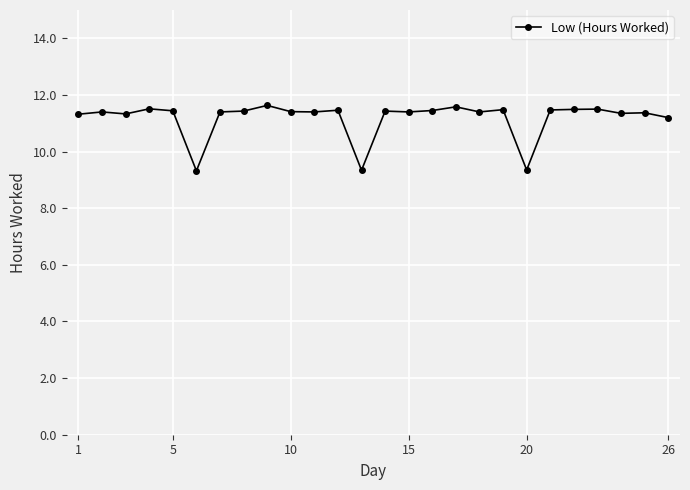

What is the greatest value displayed?

11.6